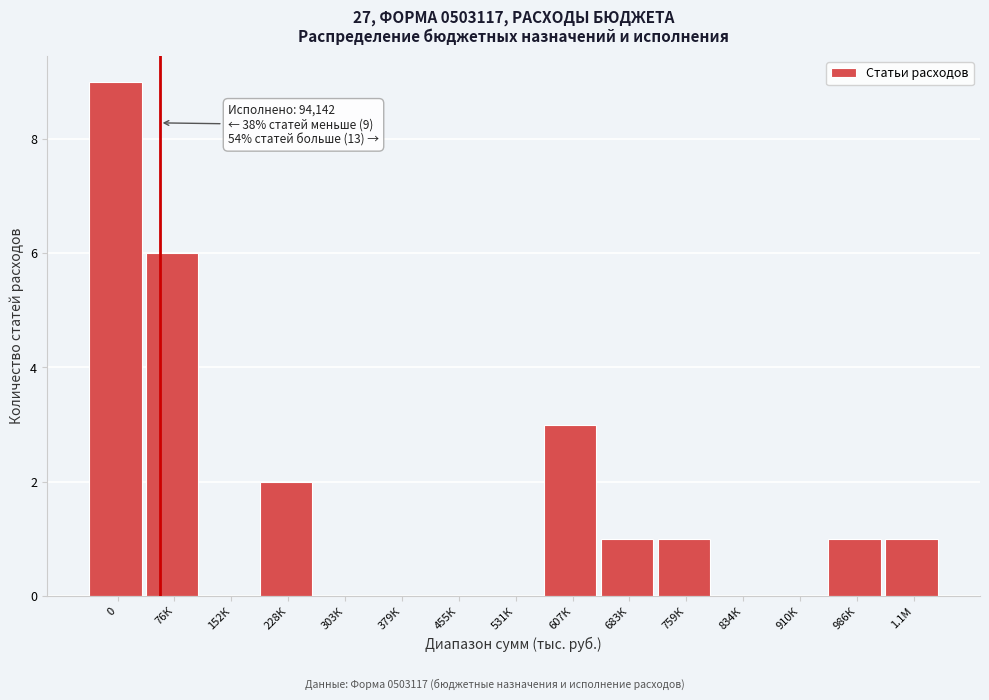

Reading left to right, extract all data points from this chart.

0=9	76К=6	152К=0	228К=2	303К=0	379К=0	455К=0	531К=0	607К=3	683К=1	759К=1	834К=0	910К=0	986К=1	1.1М=1